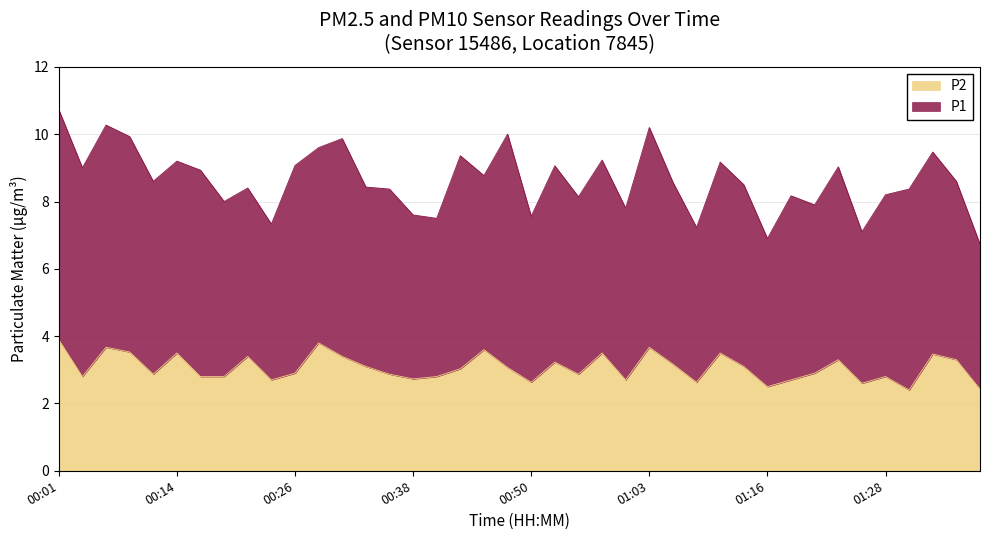

Count the number of categories in the chart.

40